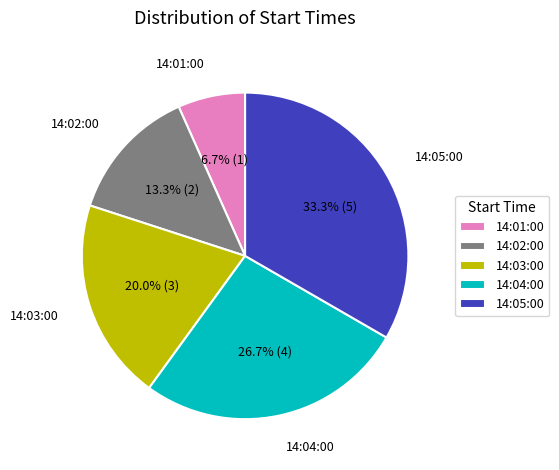

To the nearest percent, what is the difference between the 14:04:00 and 14:03:00 slice percentages?

7%